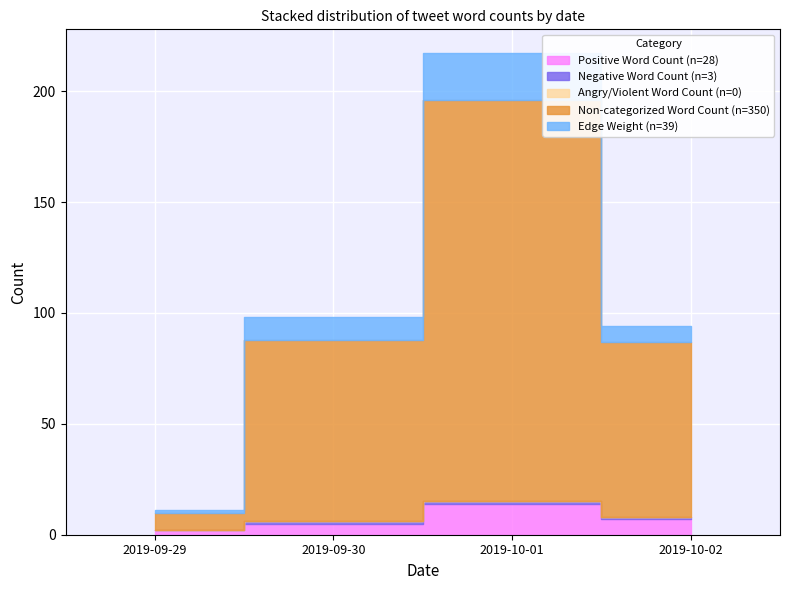

In Non-categorized Word Count, how many points are higher than both neighbors (excluding endpoints)?

1